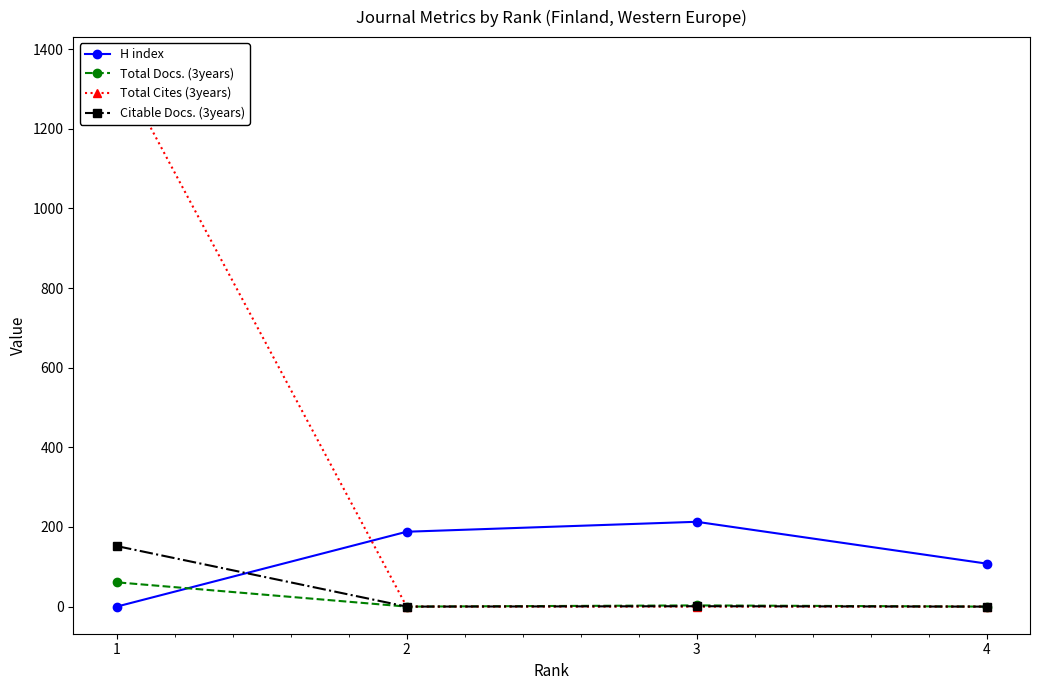

True or false: Total Docs. (3years) and Citable Docs. (3years) cross at least once.

False